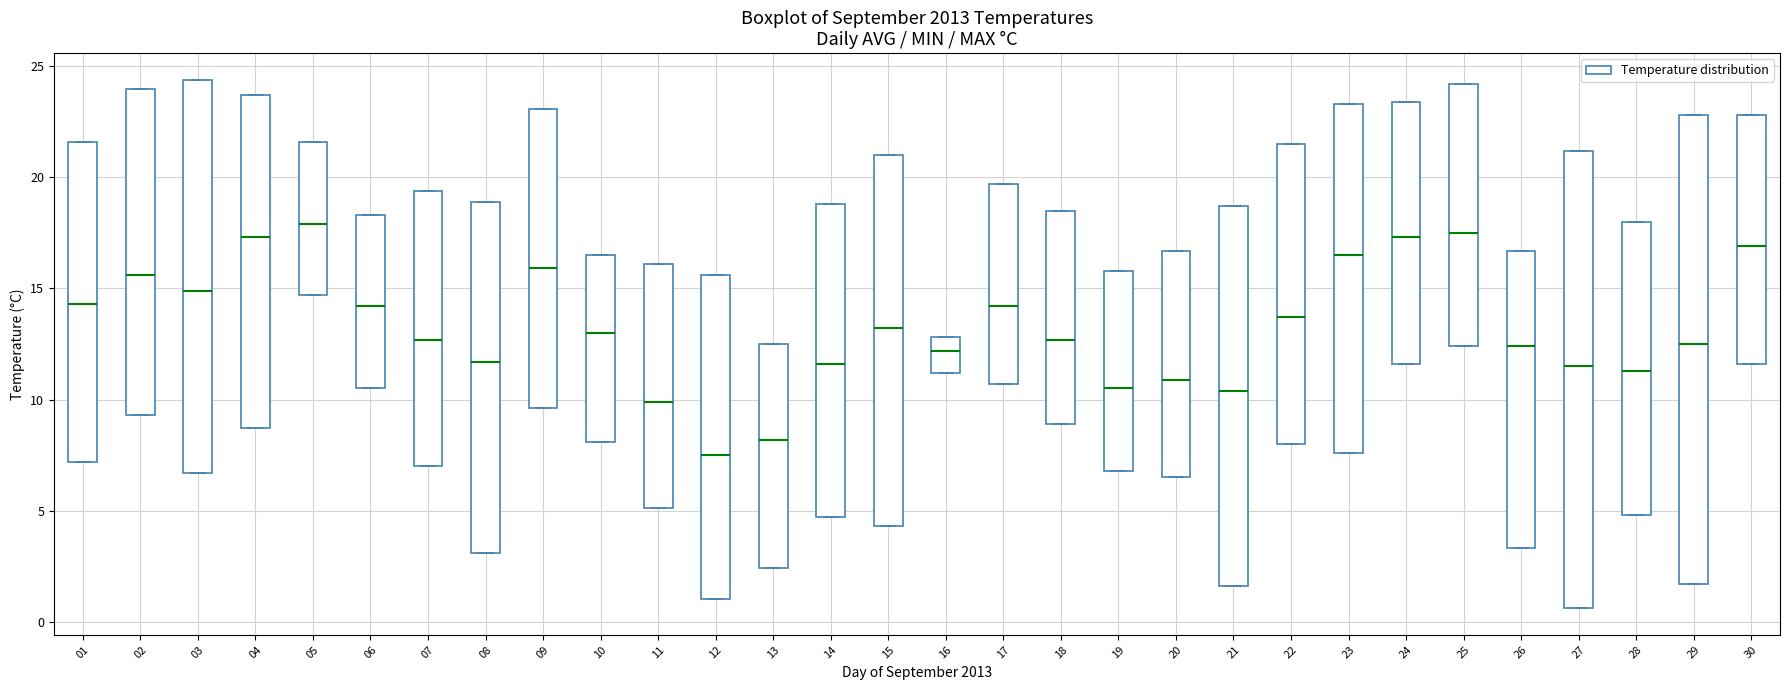

Which box is the tallest, from its lower edge to its upper edge?

29